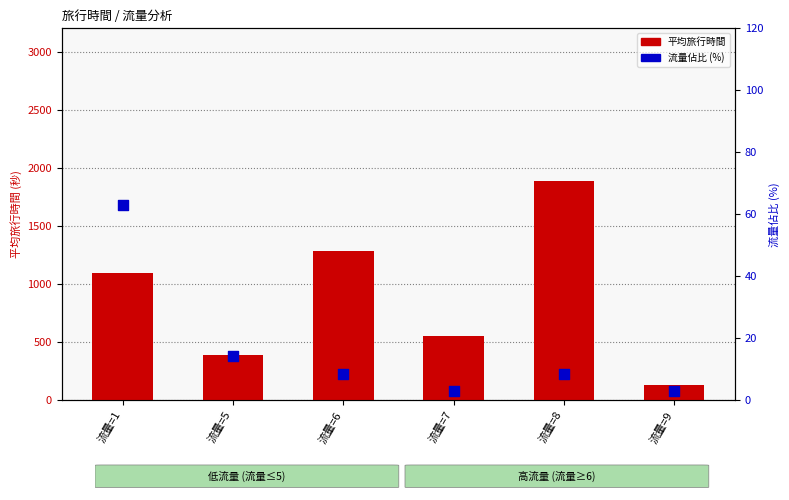

Which series reaches the maximum Y coordinate?

平均旅行時間